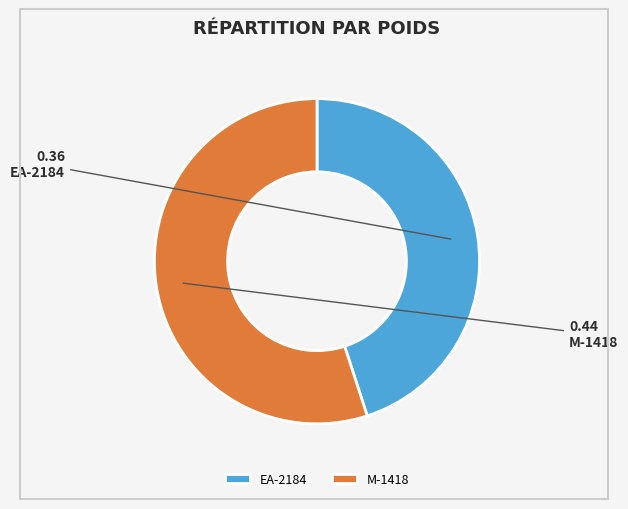

Combined, do M-1418 and EA-2184 account for over 50%?

Yes